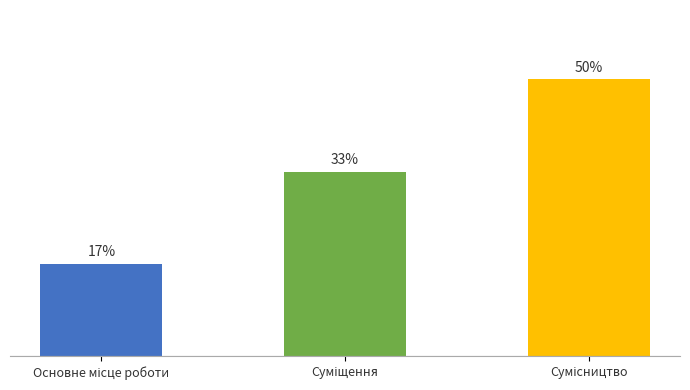

What is the change in value from Суміщення to Сумісництво?

+1